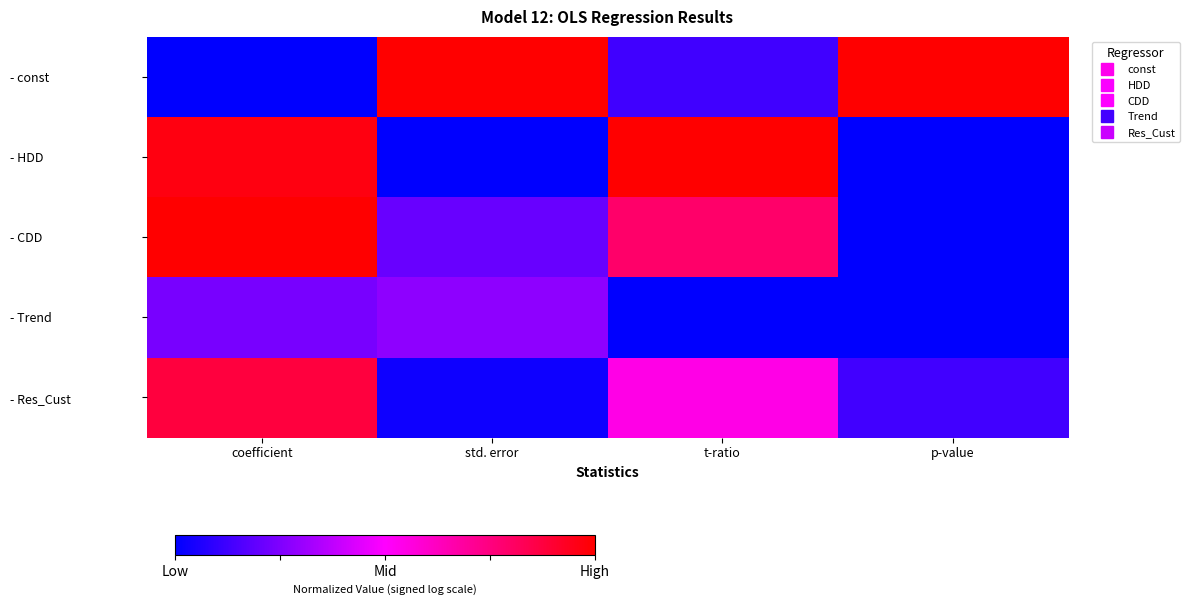

At how many categories does at least one series exceed 0?

4